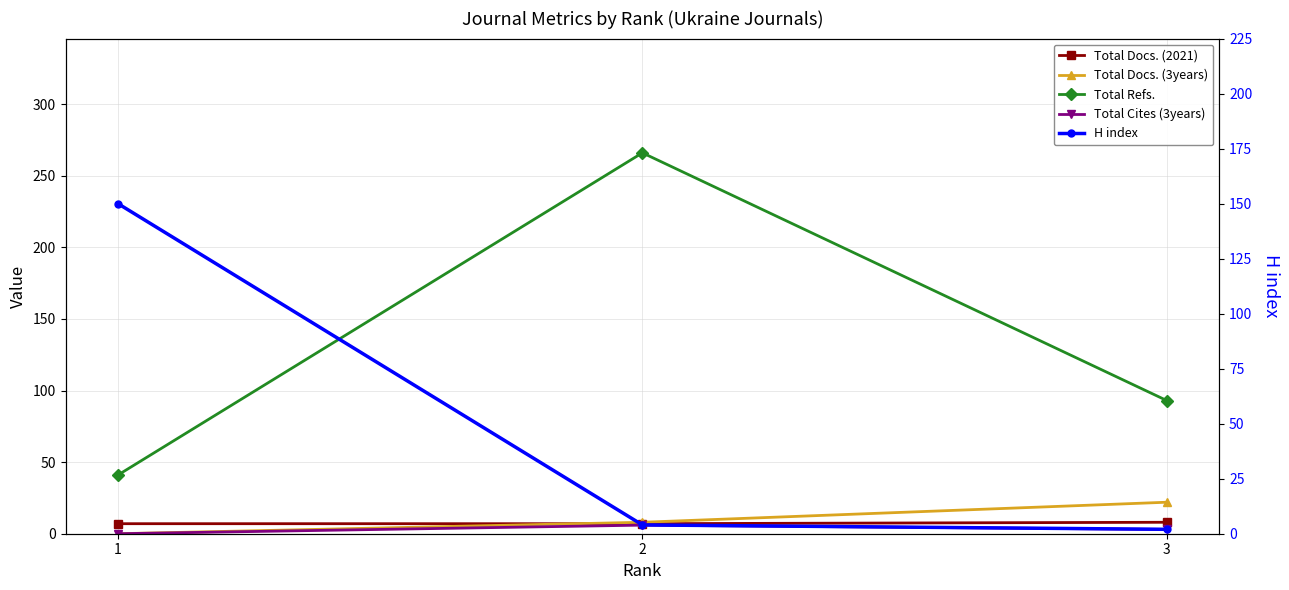

Rank the categories by H index value from lowest to highest.

3, 2, 1